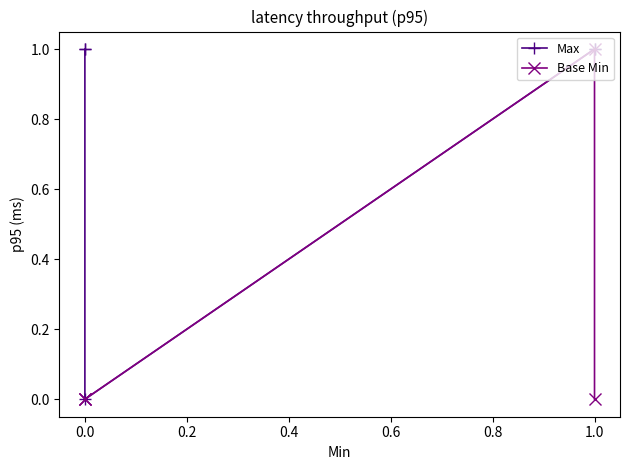

True or false: Max has more than 1 interior local peaks.

False